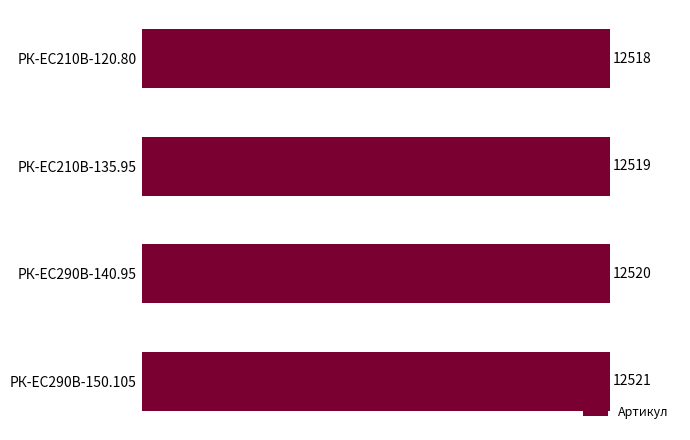

How many data points are less than 12520?

2